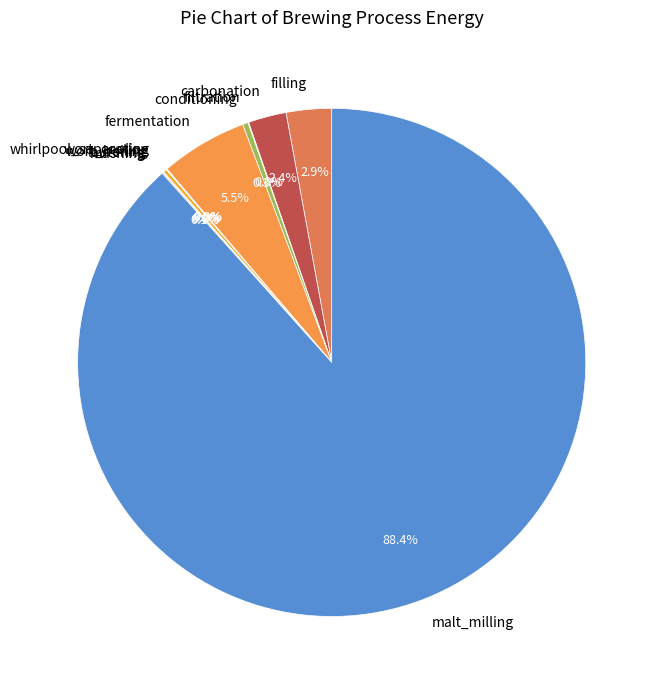

To the nearest percent, what is the average slice percentage?

9%